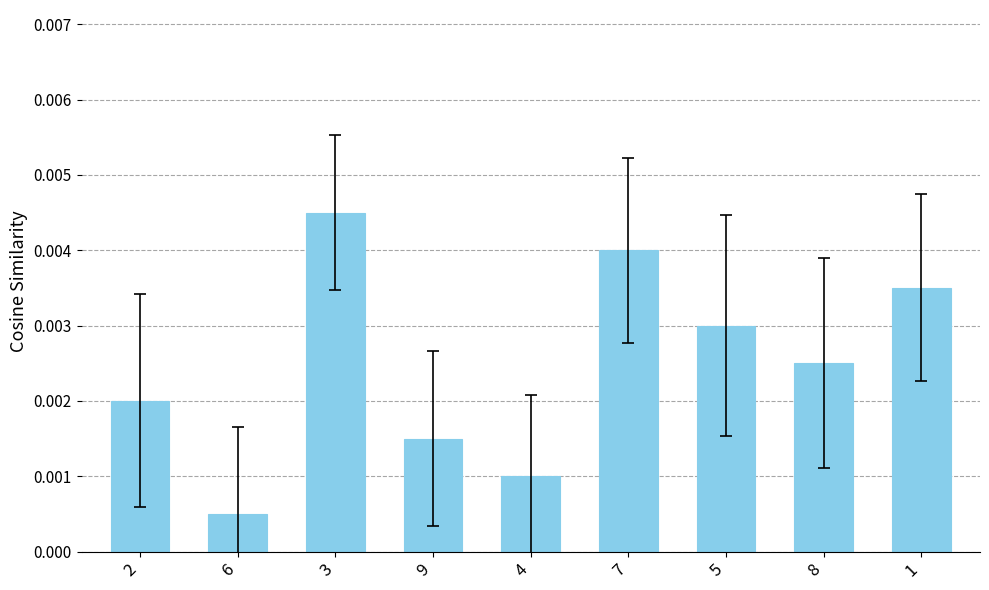

Rank the categories by value from highest to lowest.

3, 7, 1, 5, 8, 2, 9, 4, 6